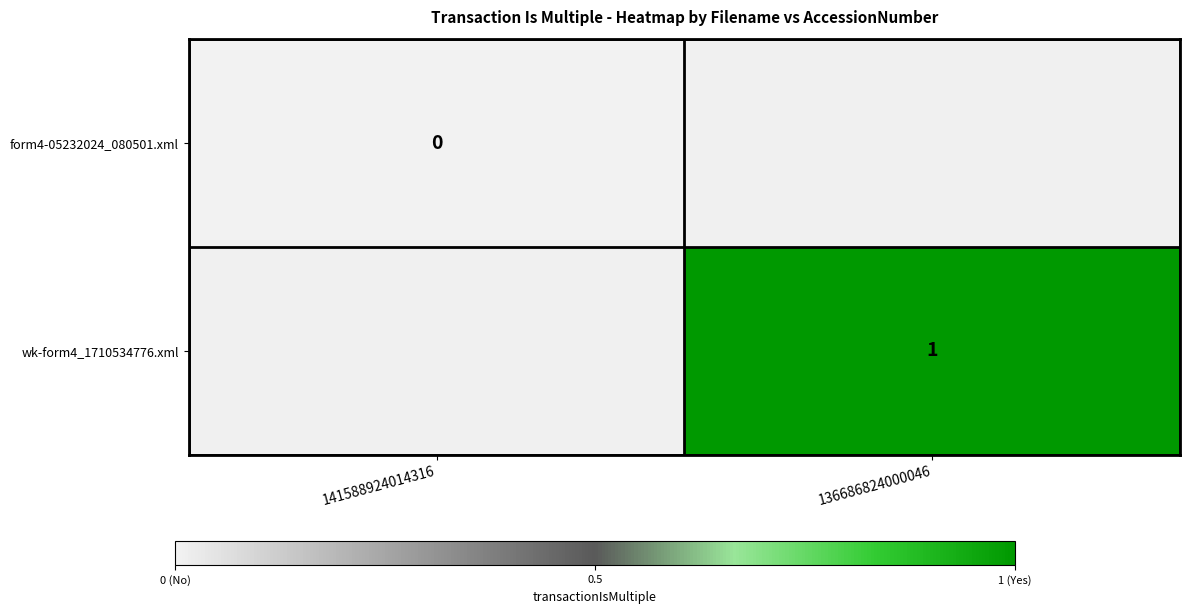

Is it true that wk-form4_1710534776.xml equals 1 at 136686824000046?

True